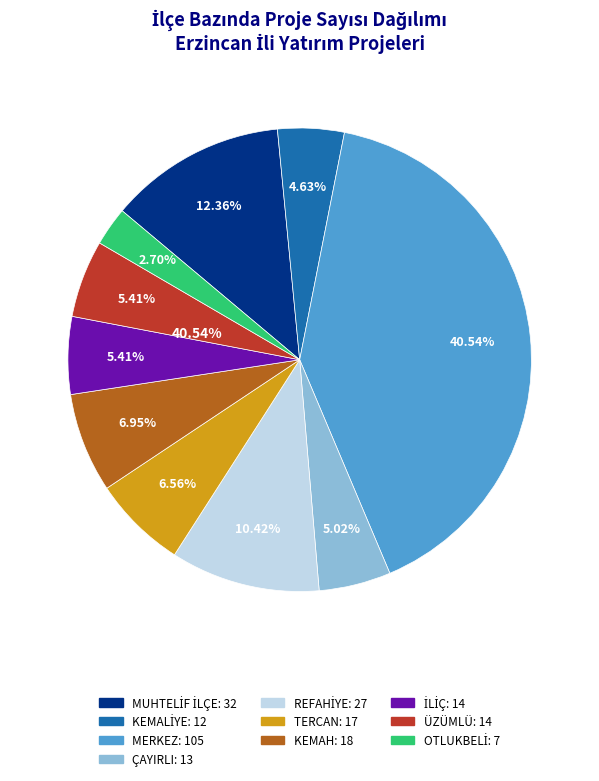

Which has a higher value, KEMAH or ÜZÜMLÜ?

KEMAH